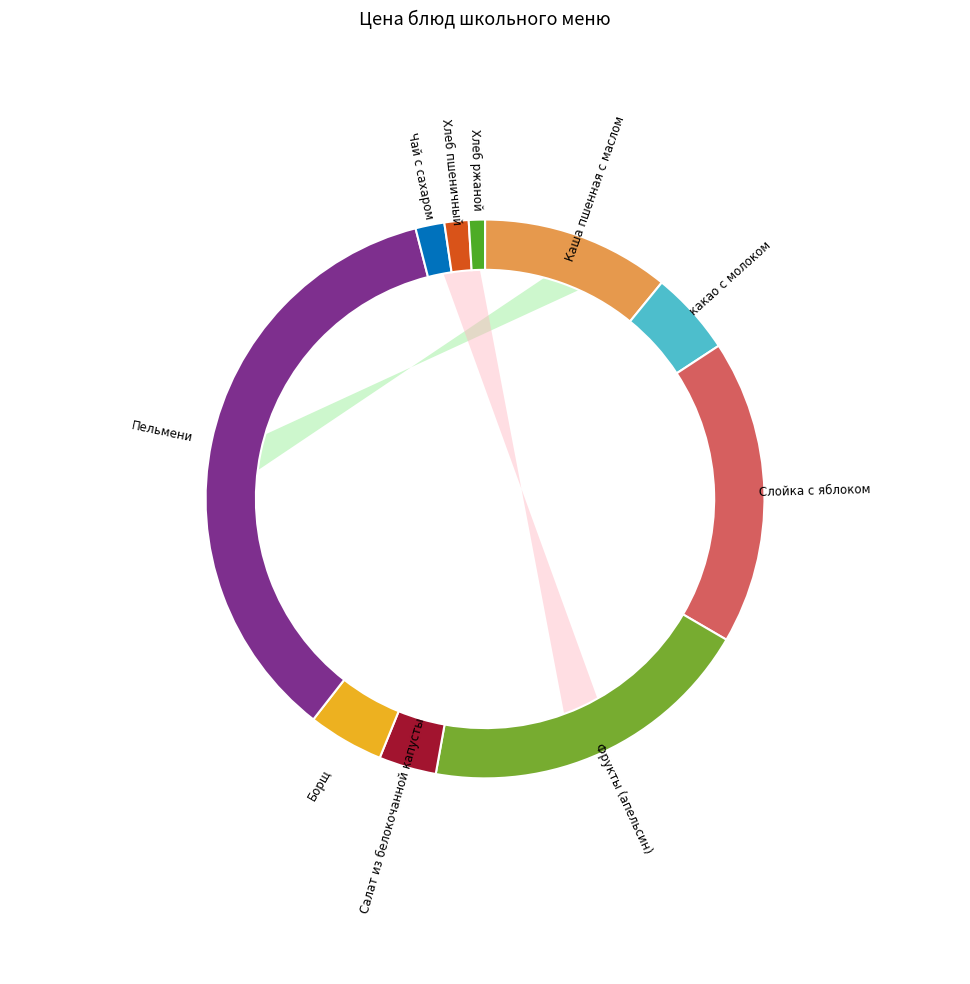

What percentage is the Слойка с яблоком slice, to the nearest percent?

18%